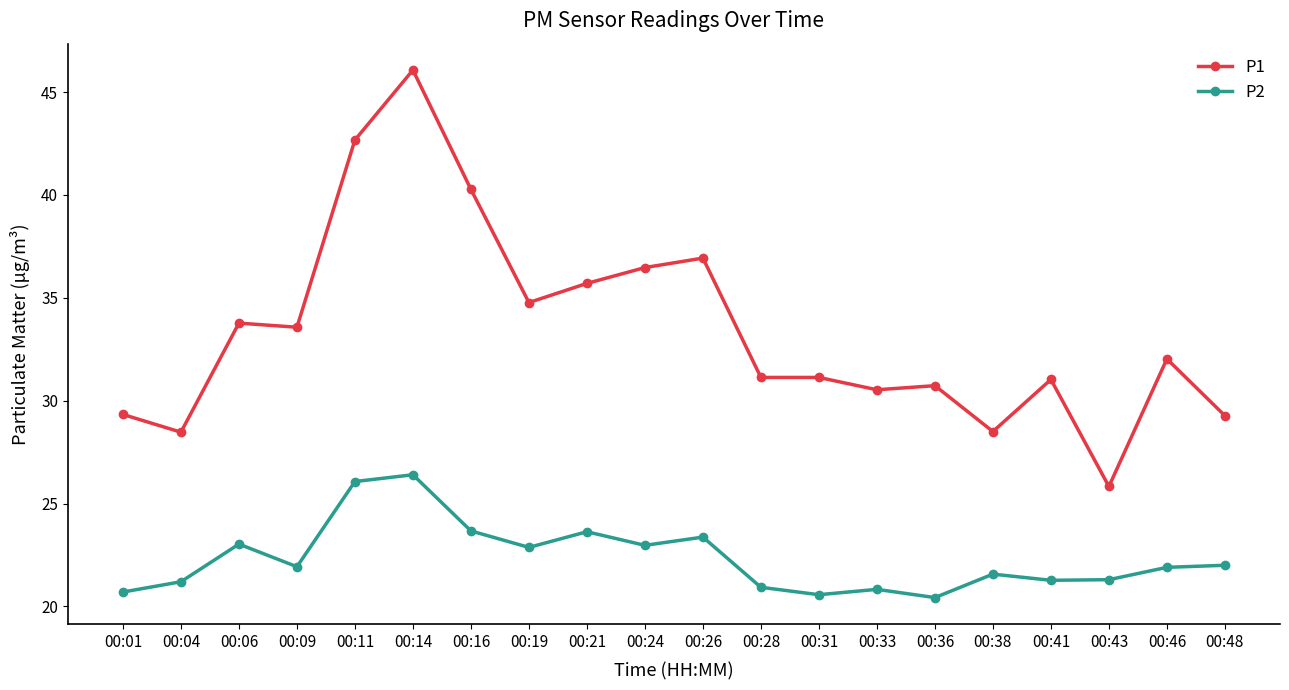

What is the difference between the highest and lowest values at 00:28?

10.2